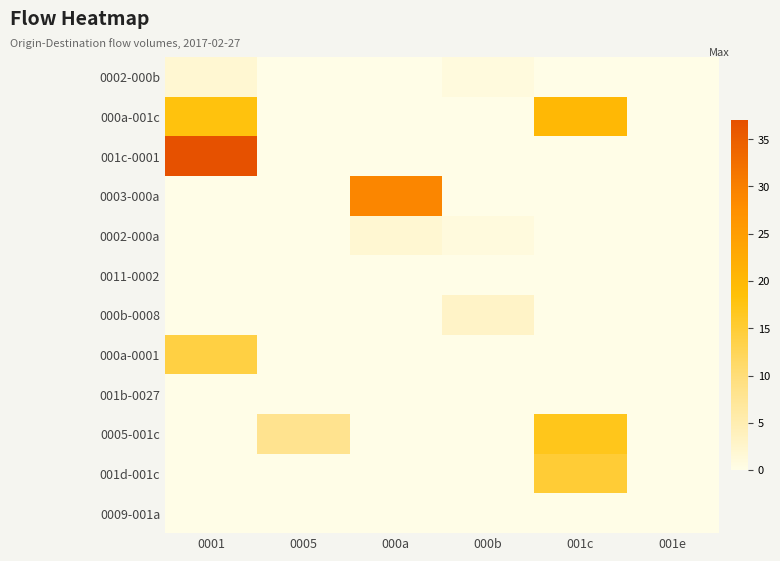

What is the difference between the highest and lowest values at 000a?

29